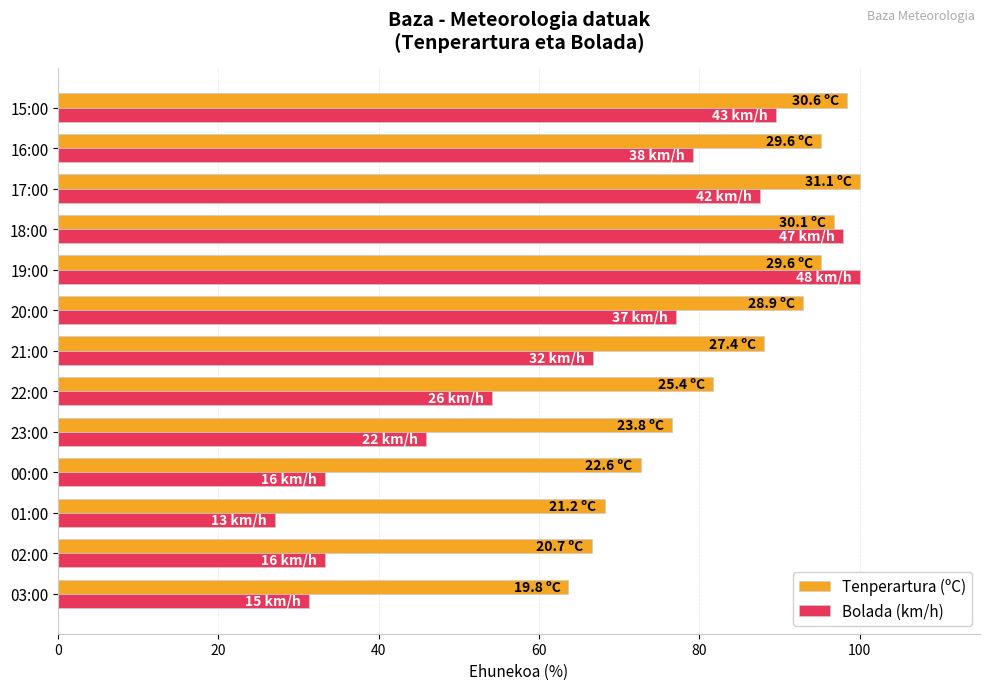

Rank the series by their average value, from lowest to highest.

Bolada (km/h), Tenperartura (ºC)